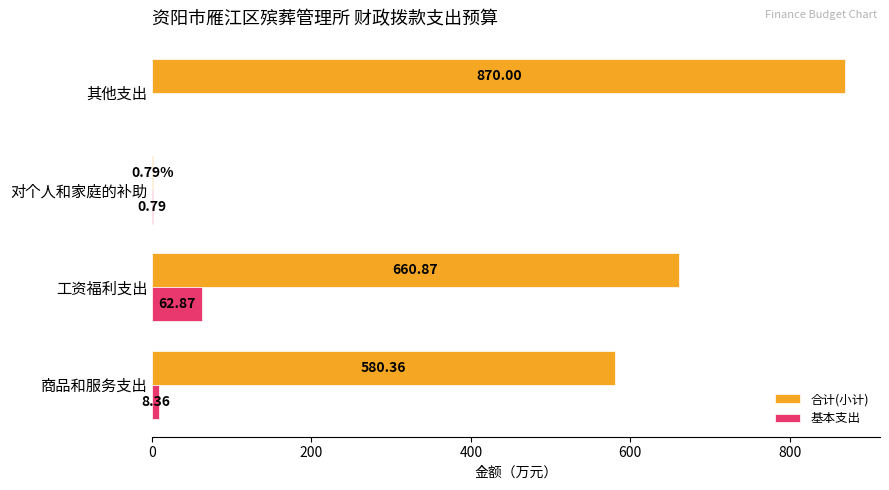

Which series changed the most between 对个人和家庭的补助 and 其他支出?

合计(小计)